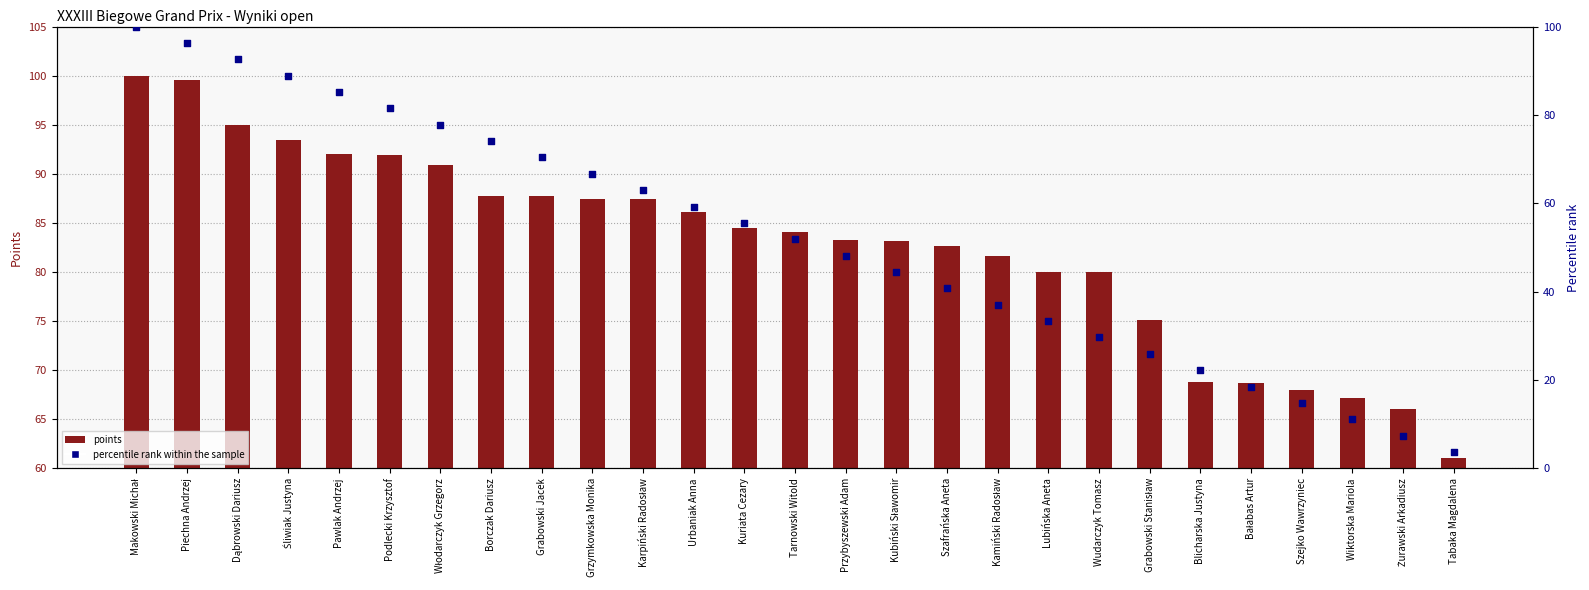

At which category is the sum across all series the highest?

Makowski Michał